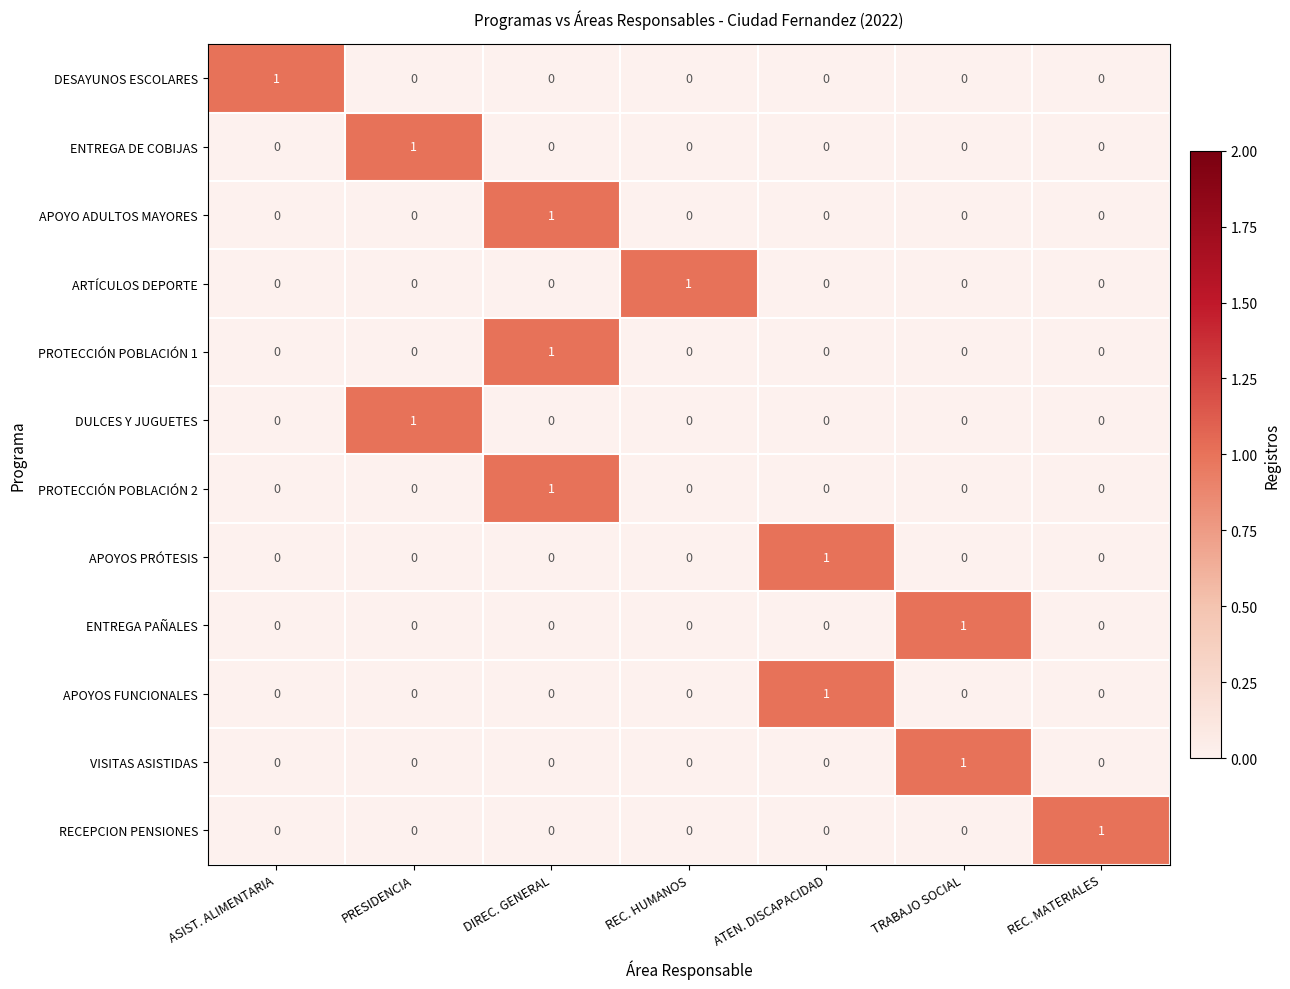

Count the VISITAS ASISTIDAS values in the range 0 to 1.

7